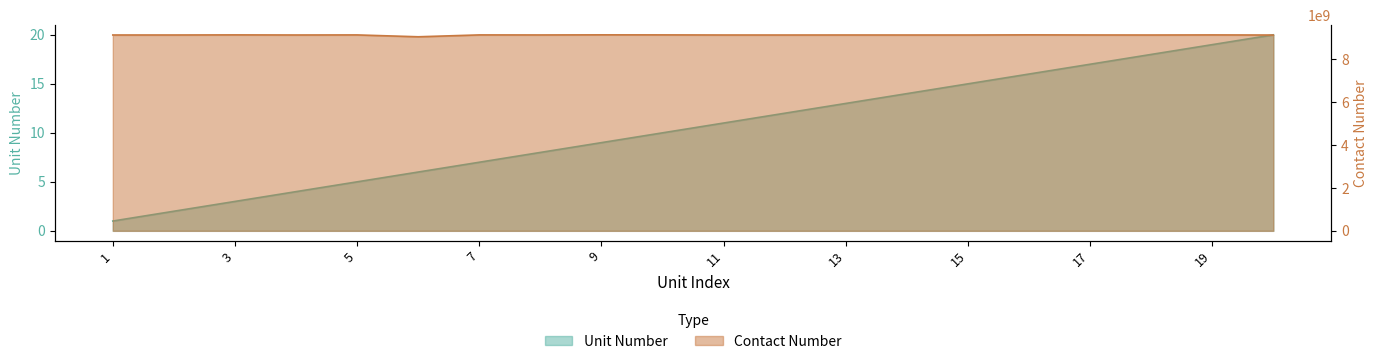

True or false: Unit Number and Contact Number cross at least once.

False